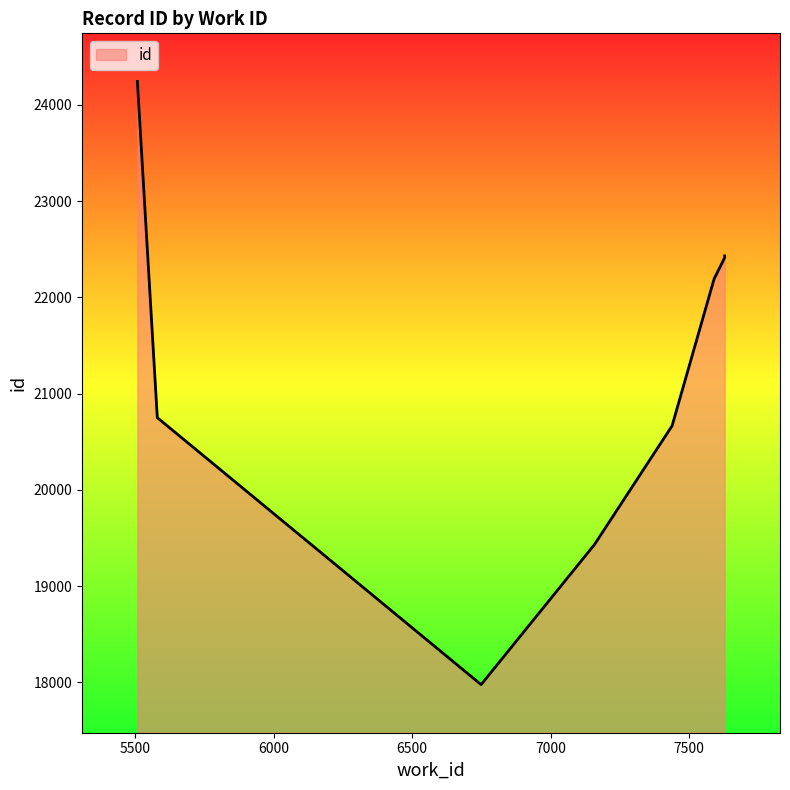

How many series are shown in this chart?

1